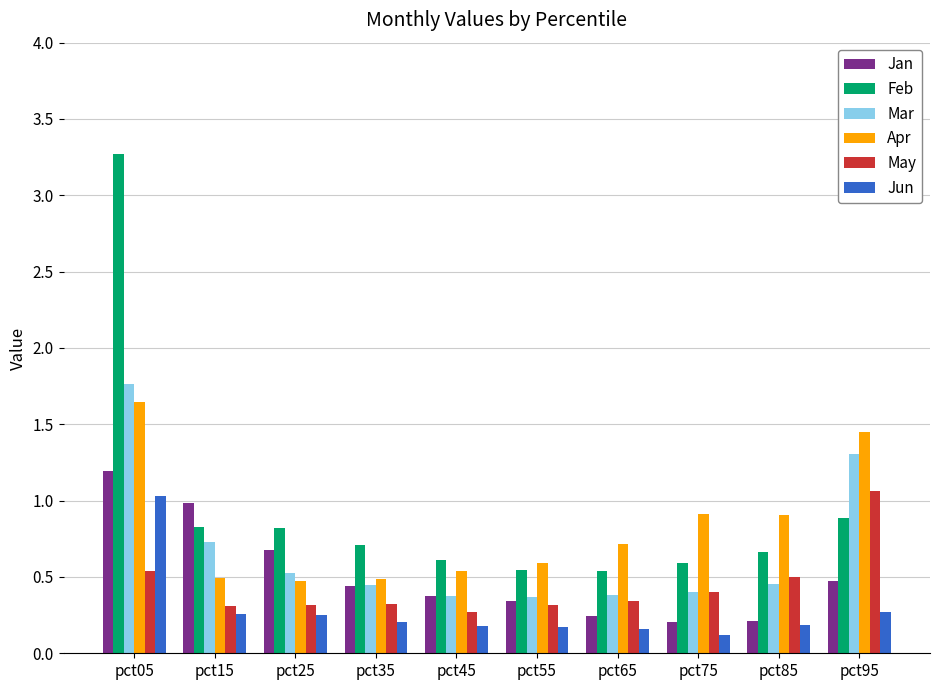

What is the smallest value displayed?

0.1